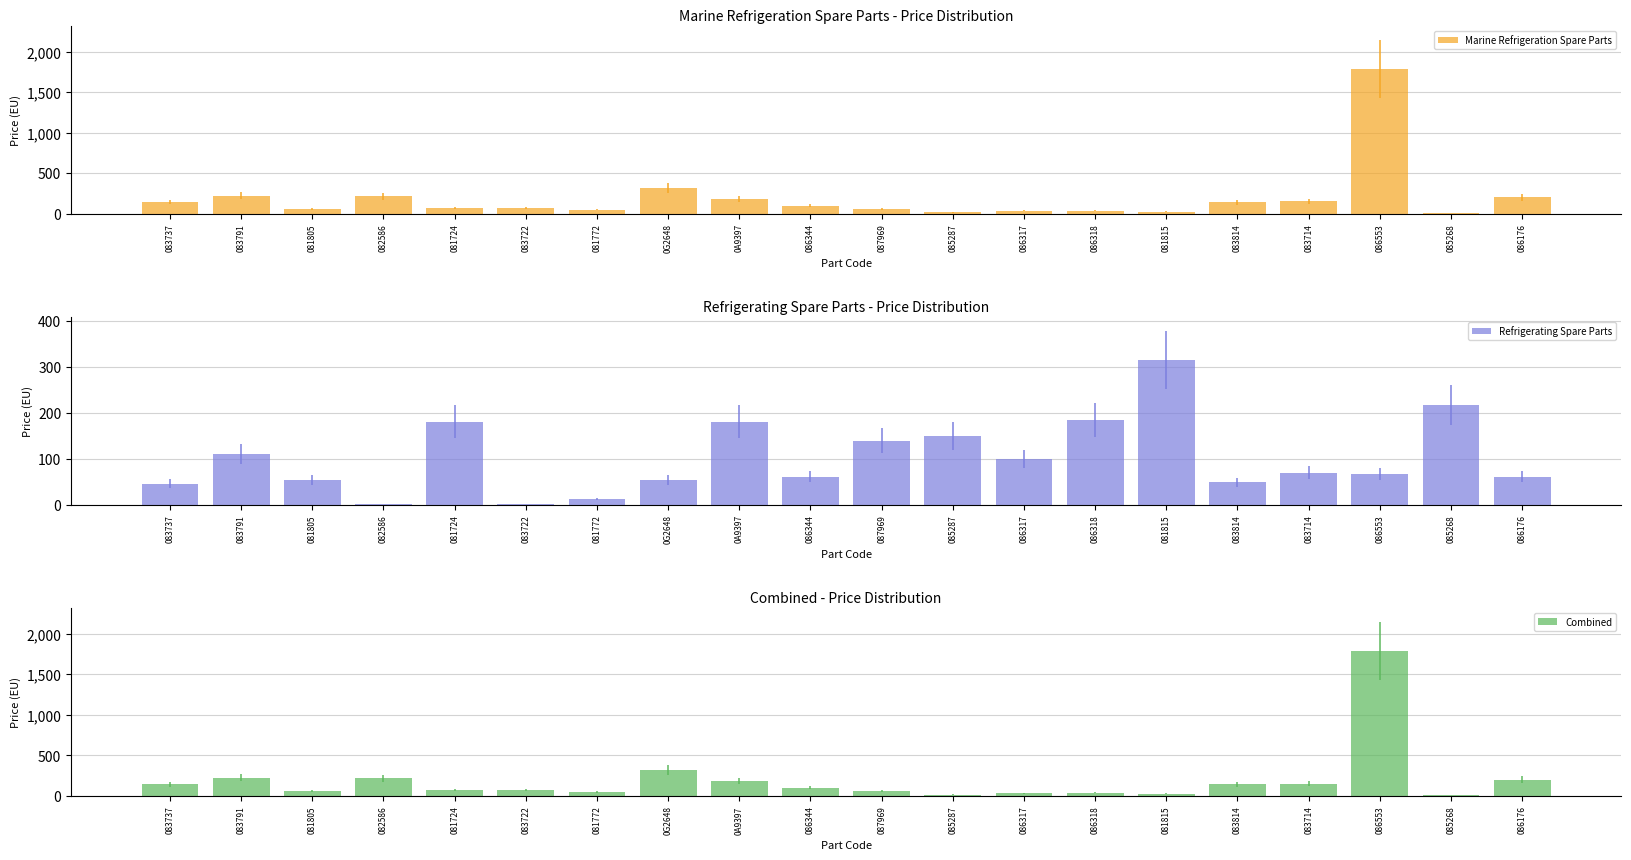

What is the difference between the maximum and minimum values in the Combined series?

1777.3